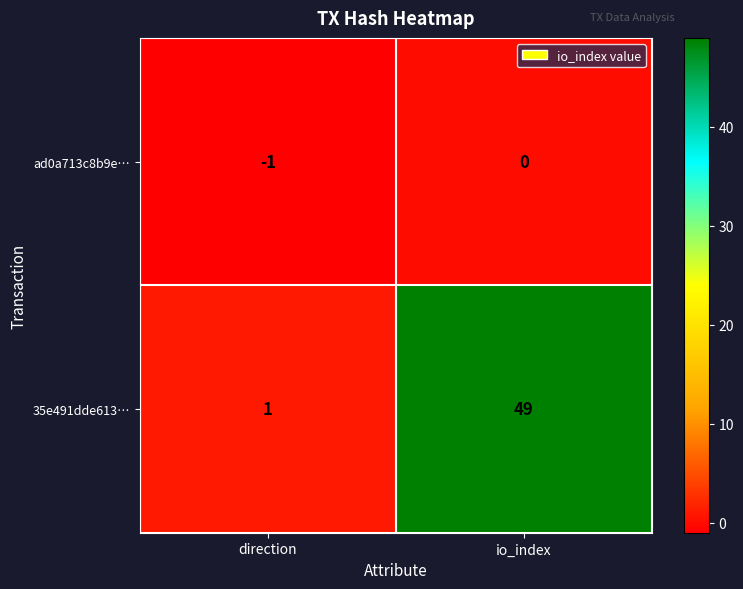

Read the 35e491dde613… value at io_index, to the nearest 10.

50